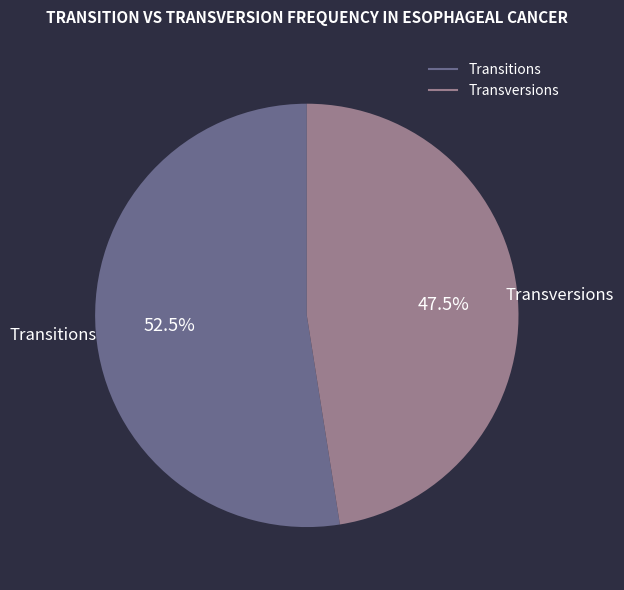

Does any single category account for the majority?

Yes